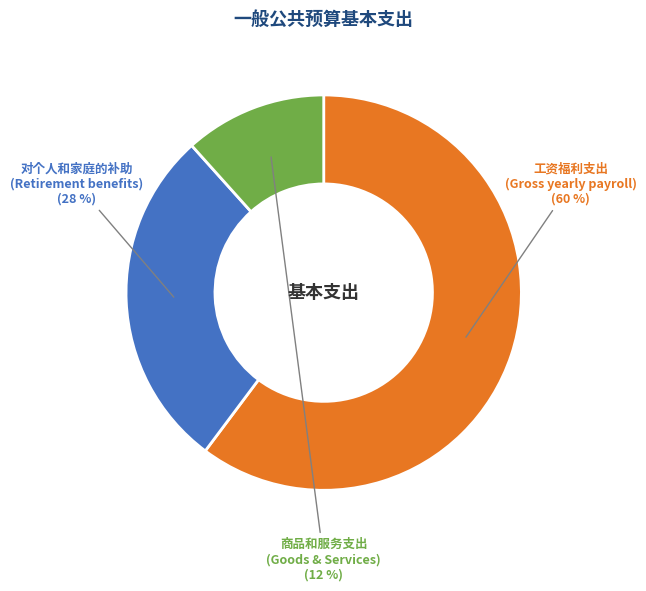

Do 工资福利支出 (Gross yearly payroll) and 商品和服务支出 (Goods & Services) together represent more than half of the pie?

Yes